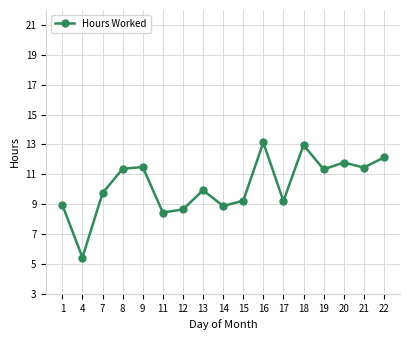

What is the value of the 9th point from the left?

8.9